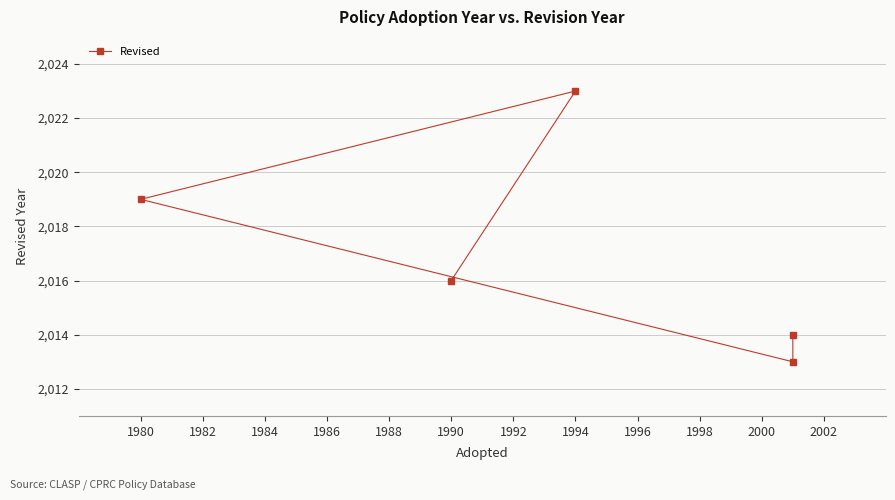

Between 1994 and 1980, which is larger?

1994